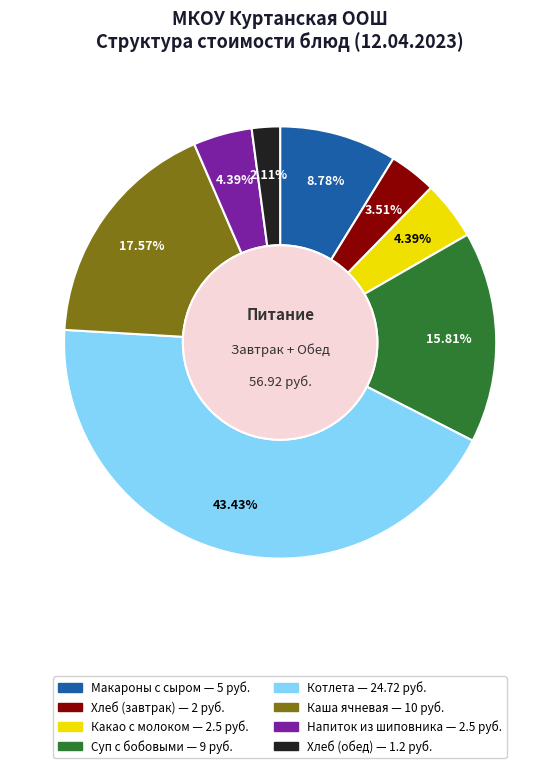

To the nearest percent, what is the difference between the Хлеб (обед) and Хлеб (завтрак) slice percentages?

1%